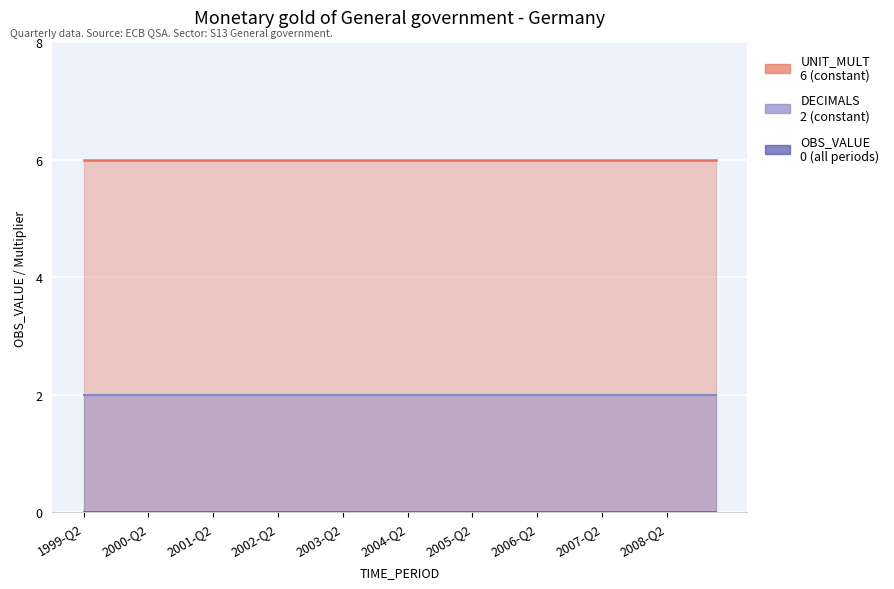

Which label corresponds to the largest value in the chart?

1999-Q2